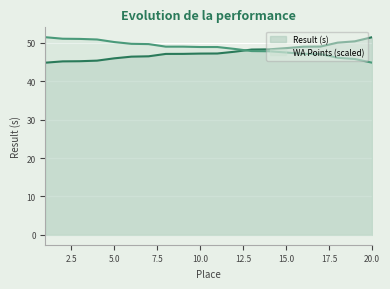

Is the value of WA Points at 11 greater than the value of Result (s) at 16?

No